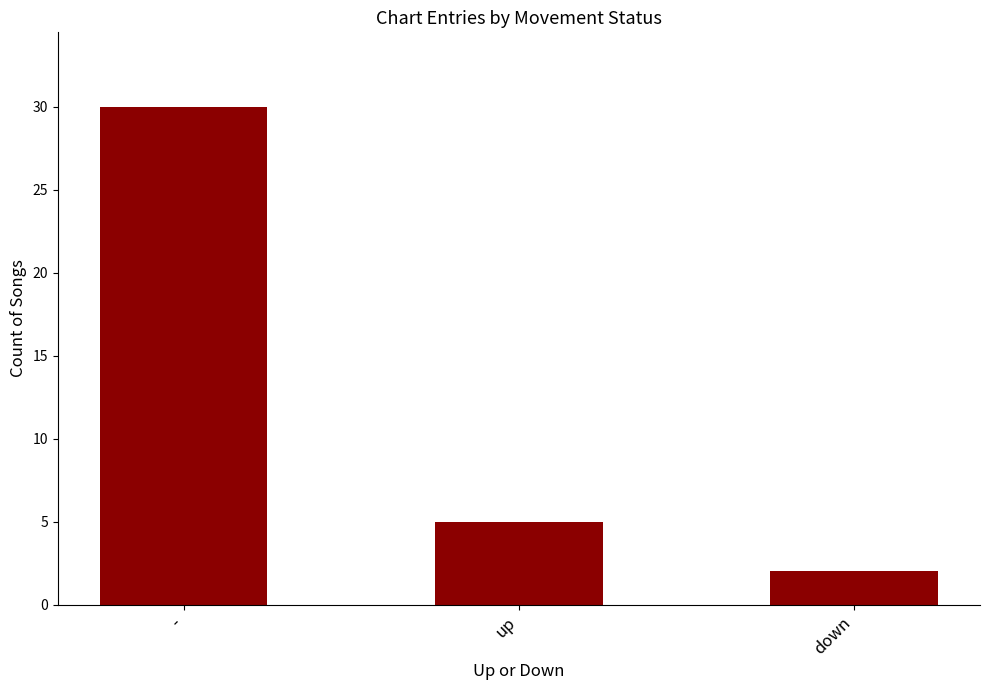

Between - and up, which is larger?

-